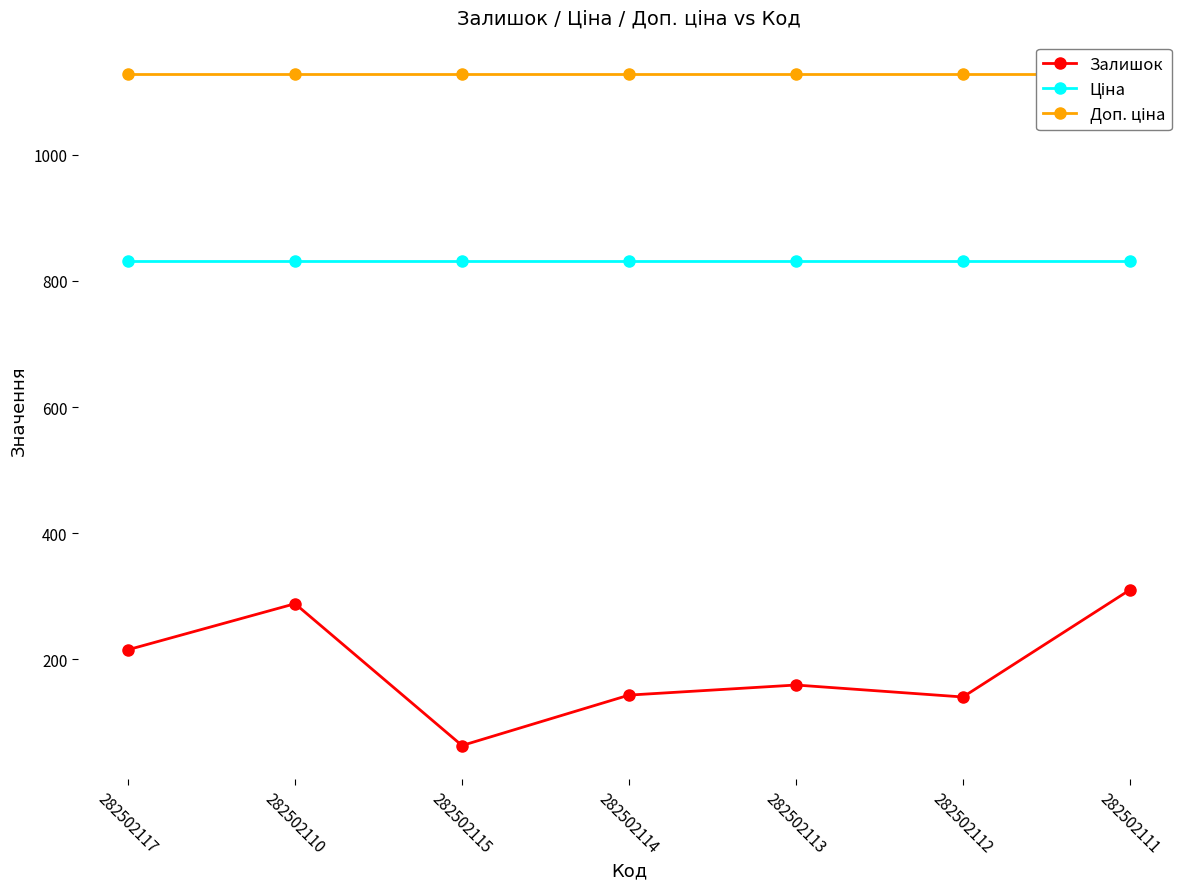

Which series has the widest spread of values?

Залишок